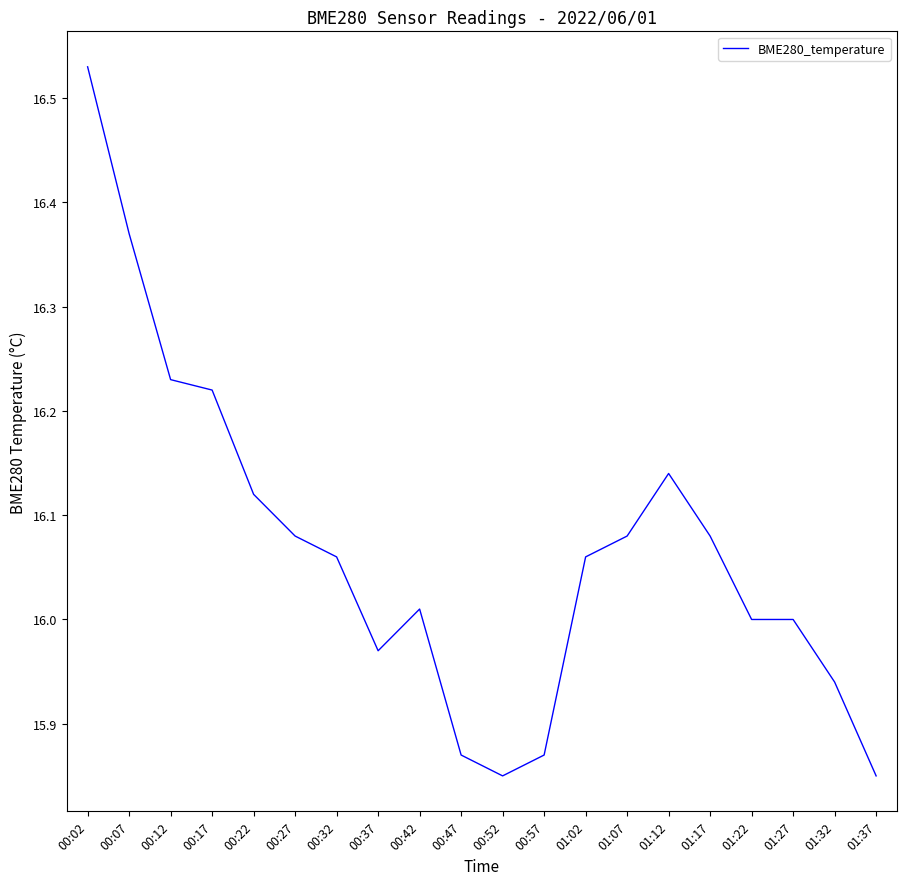

What is the difference between the values at 00:07 and 01:02?

0.3